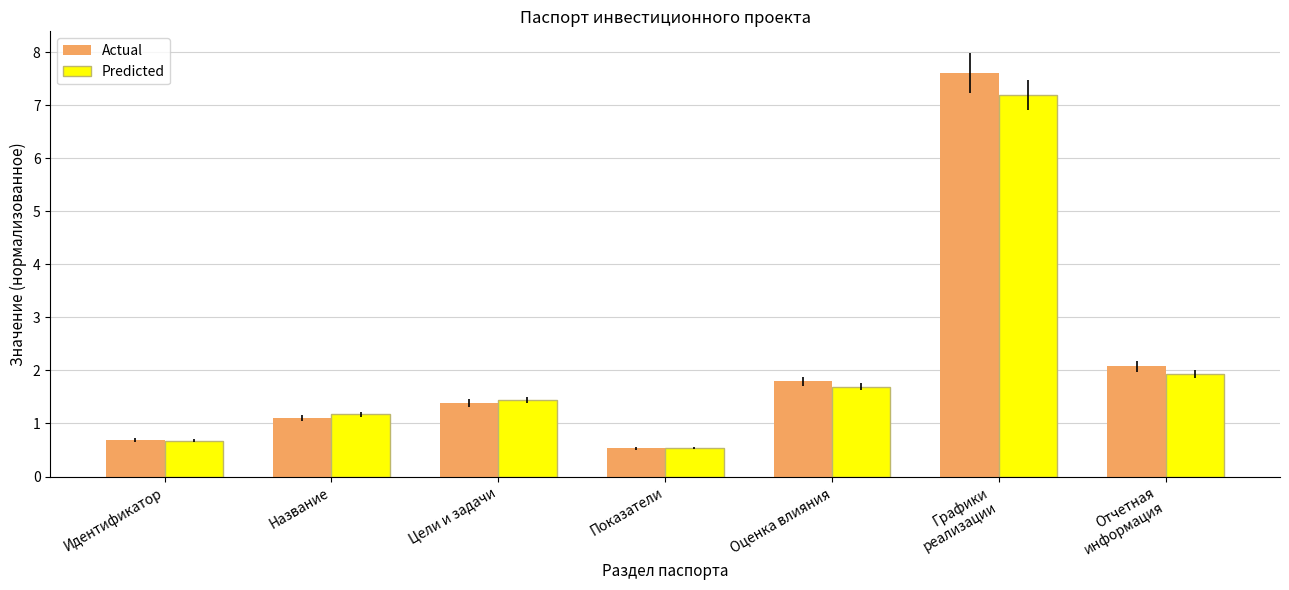

What is the minimum value shown in the chart?

0.5